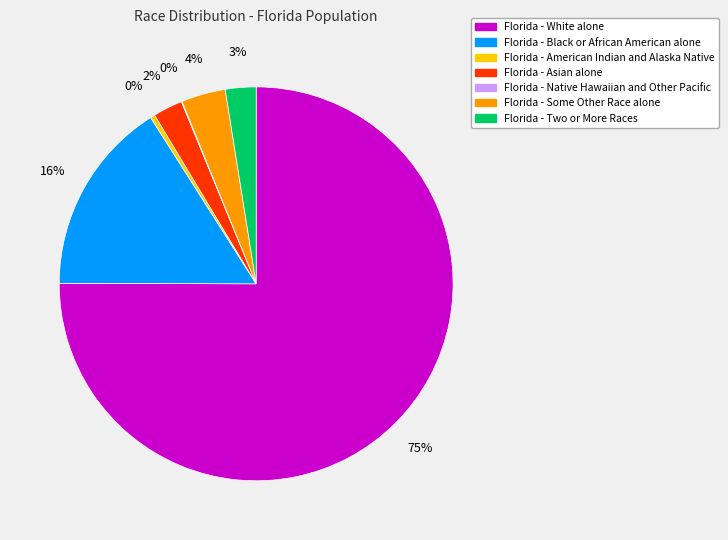

To the nearest percent, what is the average slice percentage?

14%